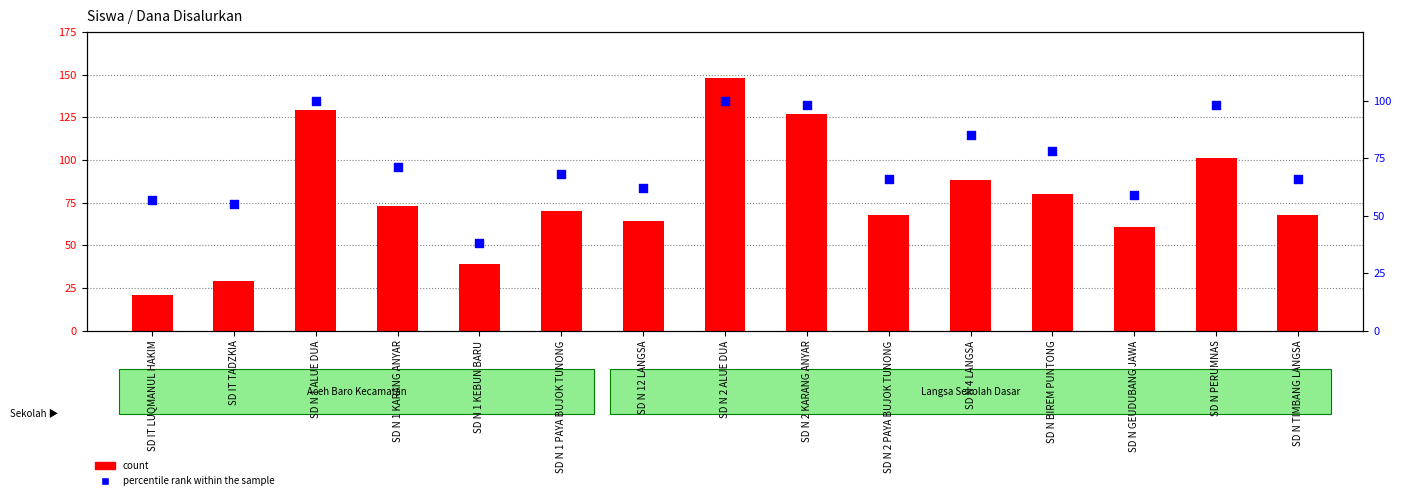

Which series has the largest total across all categories?

count